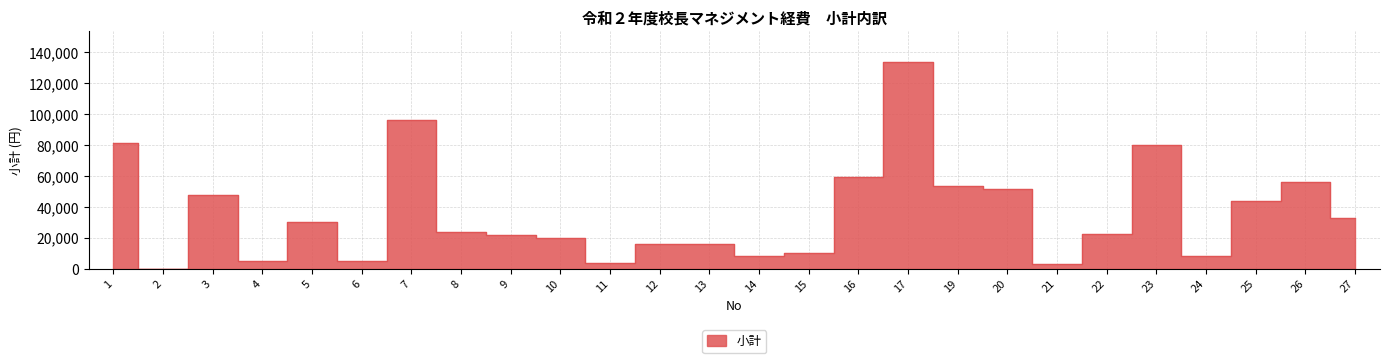

True or false: there are more than 2 points higher than both neighbors.

True